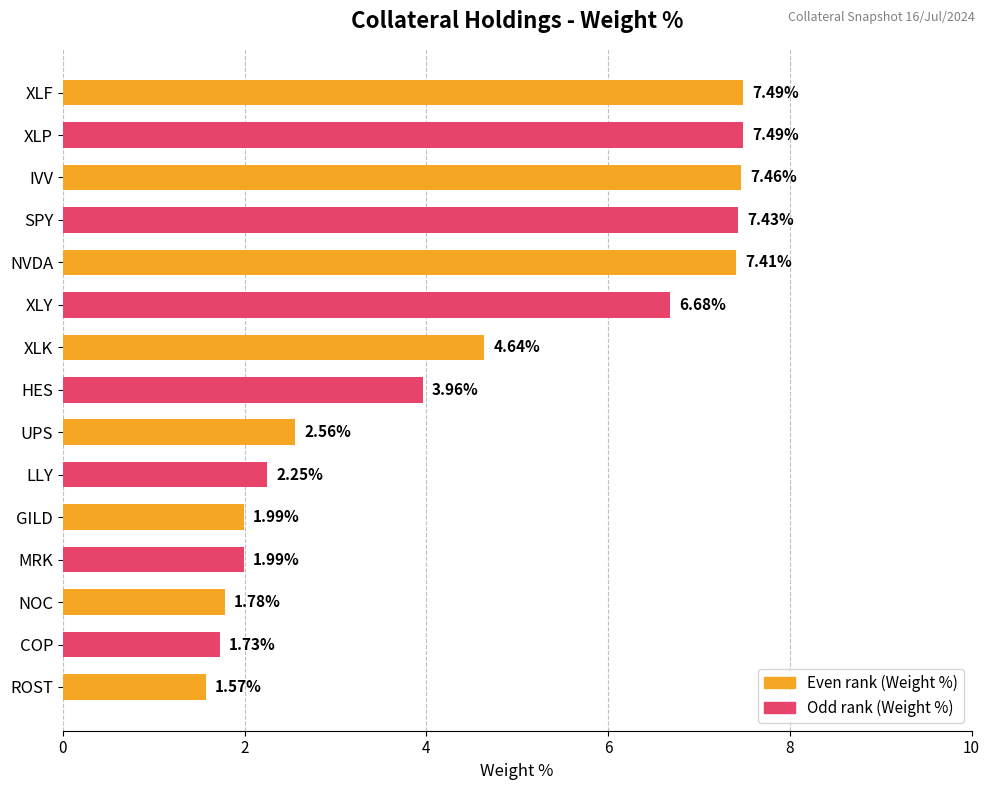

What is the sum of all values?

66.4